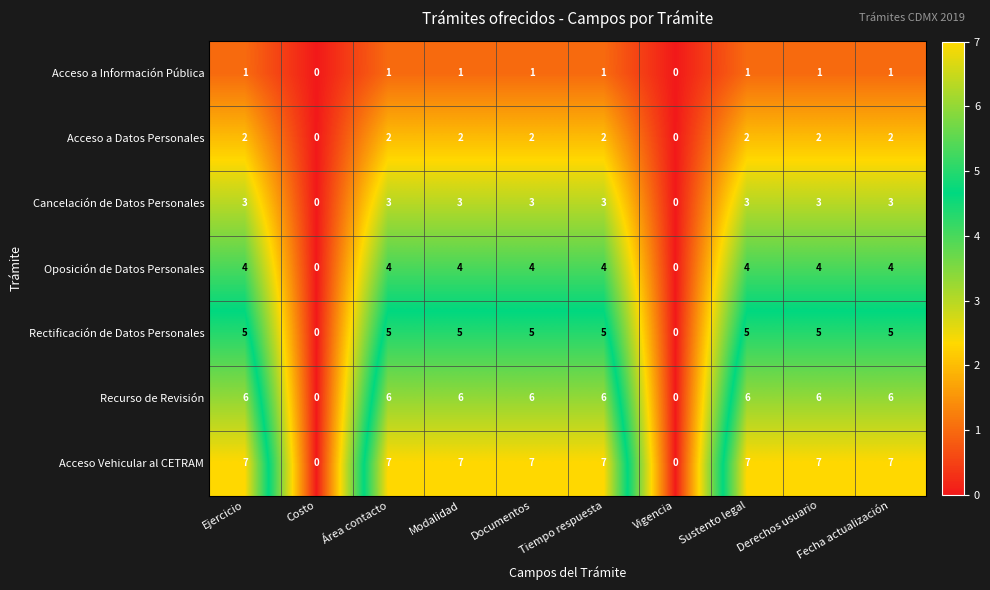

Which series has the largest total across all categories?

Acceso Vehicular al CETRAM